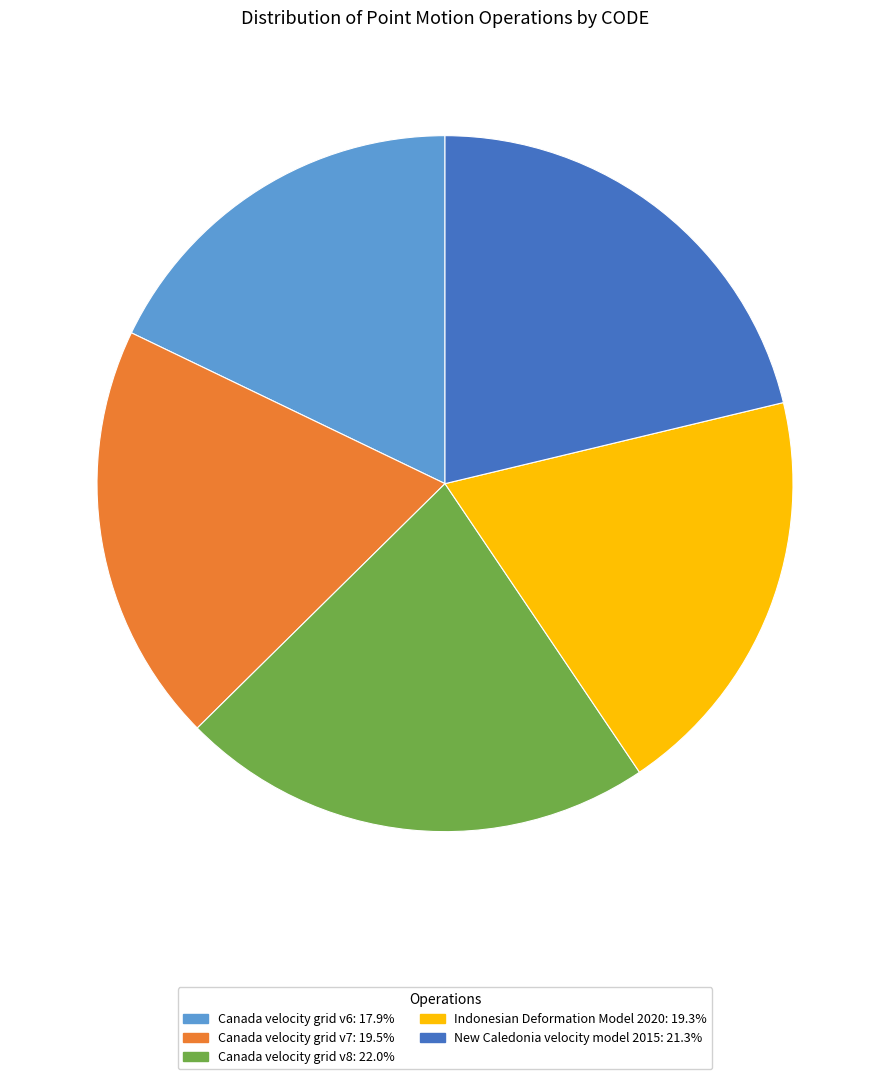

Approximately how many times larger is the value at Canada velocity grid v8: 22.0% compared to Canada velocity grid v6: 17.9%?

1.2